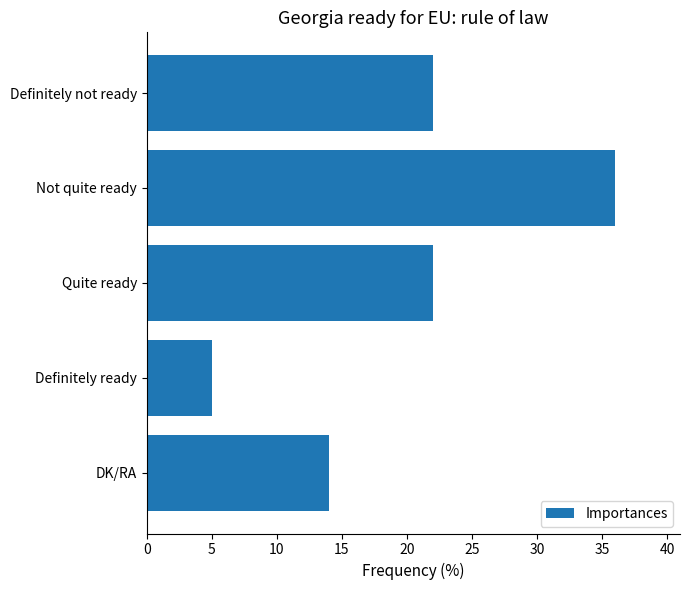

Reading top to bottom, list all the values displayed in this chart.

22	36	22	5	14